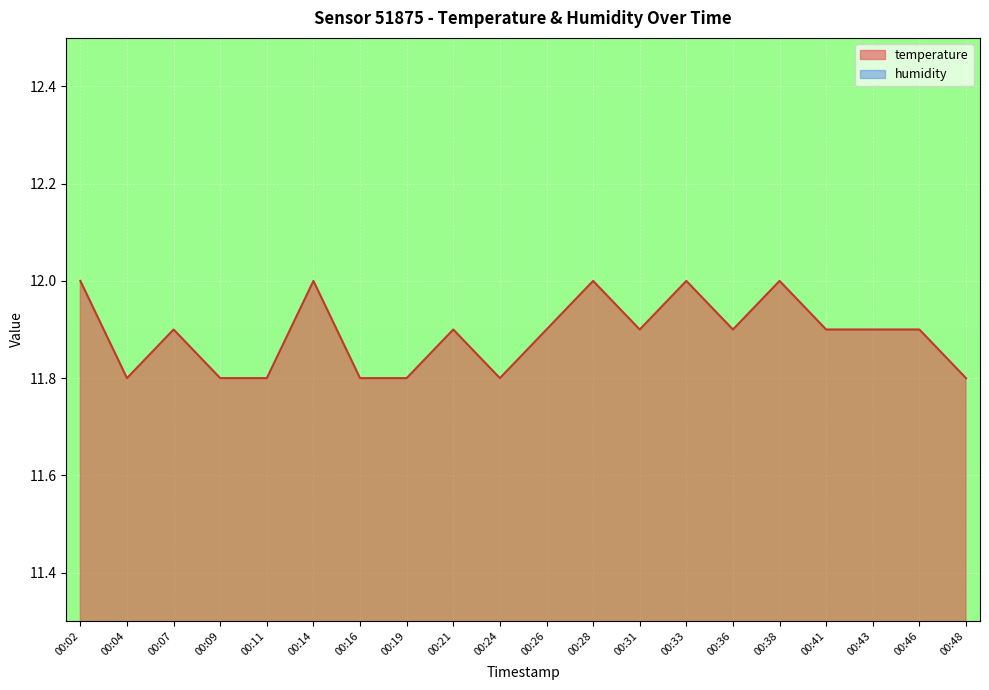

Does the chart display data point markers on the line(s)?

No